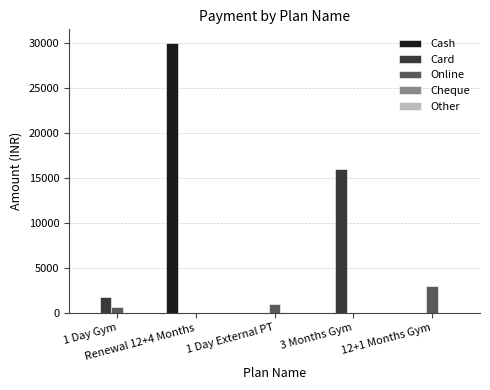

What is the sum of all Cash values?

30000